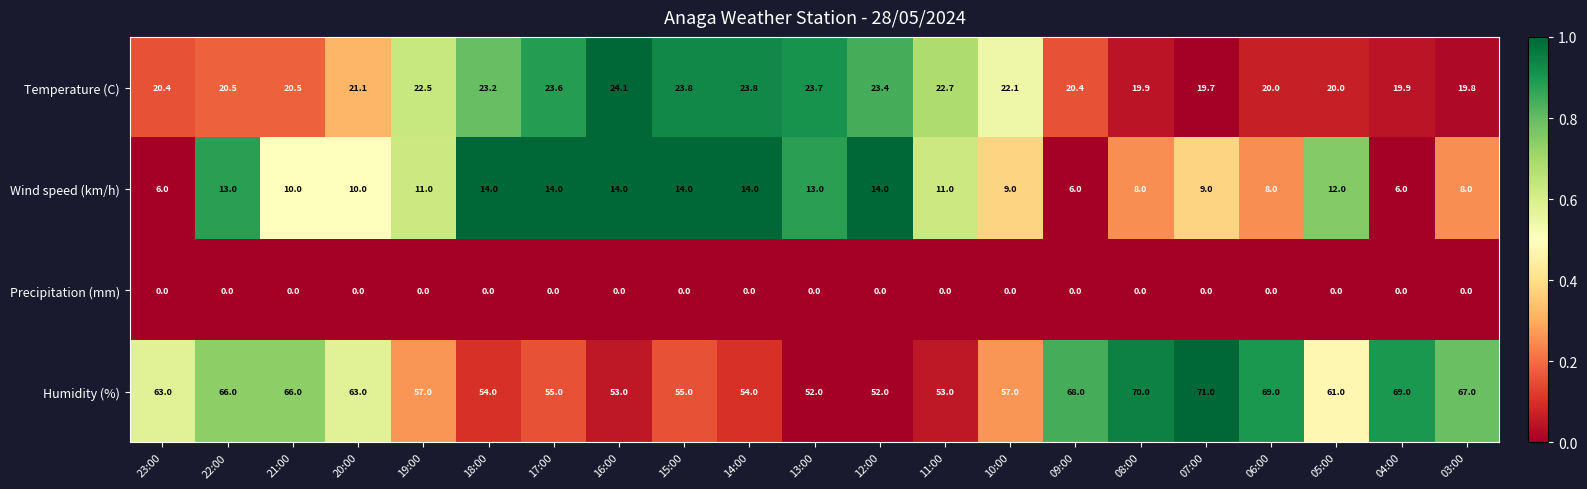

At how many categories does at least one series exceed 0?

21